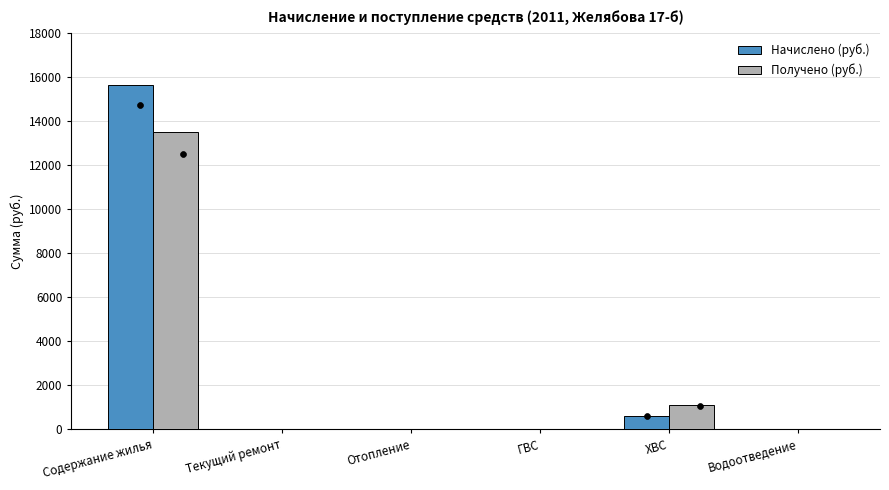

Which series contains the highest Y value?

Начислено (руб.)